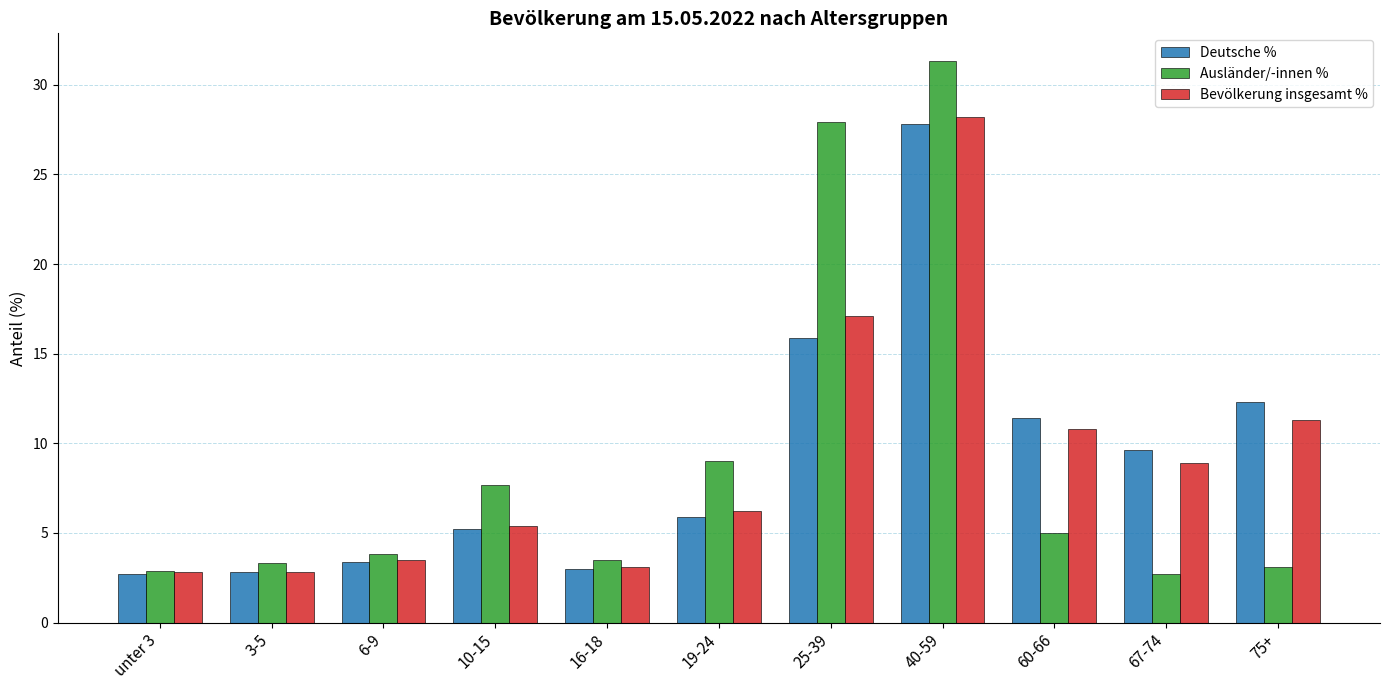

What is the difference between the Ausländer/-innen % values at 3-5 and 67-74?

0.6